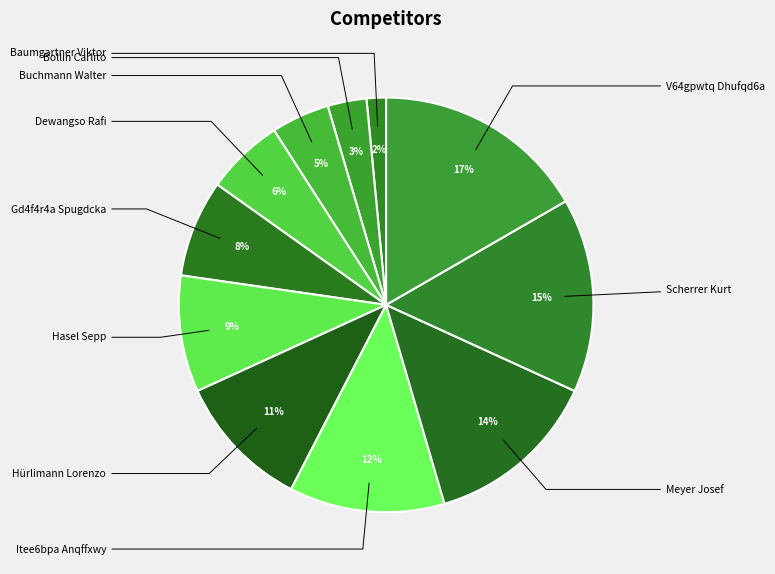

Rank the categories by value from highest to lowest.

V64gpwtq Dhufqd6a, Scherrer Kurt, Meyer Josef, Itee6bpa Anqffxwy, Hürlimann Lorenzo, Hasel Sepp, Gd4f4r4a Spugdcka, Dewangso Rafi, Buchmann Walter, Bollin Carlito, Baumgartner Viktor